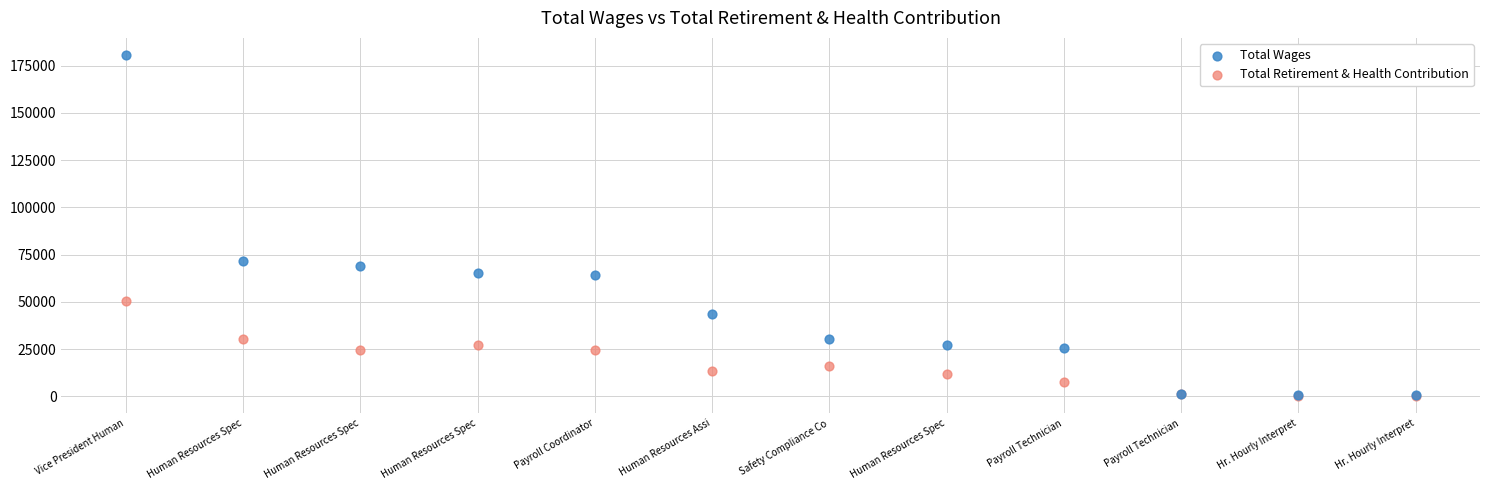

Across all series, what Y value is closest to 90419?

71857